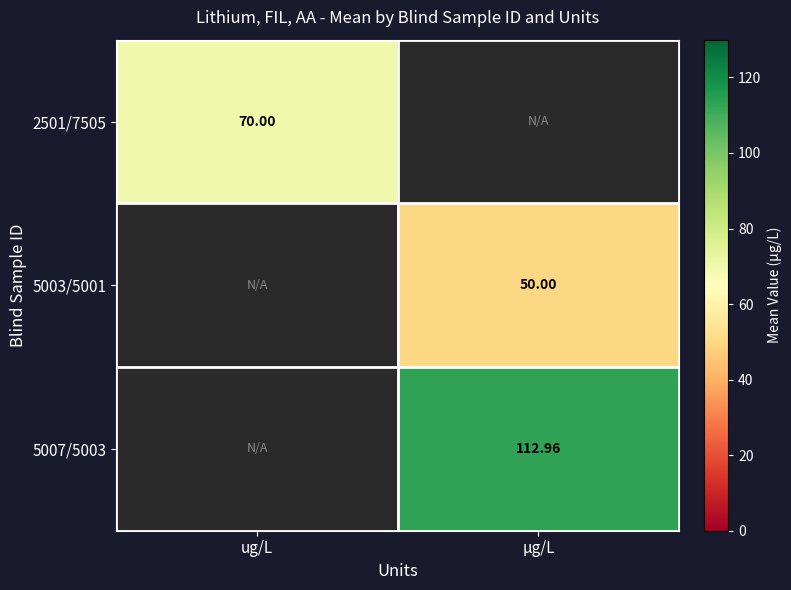

Count the number of data series in this chart.

3